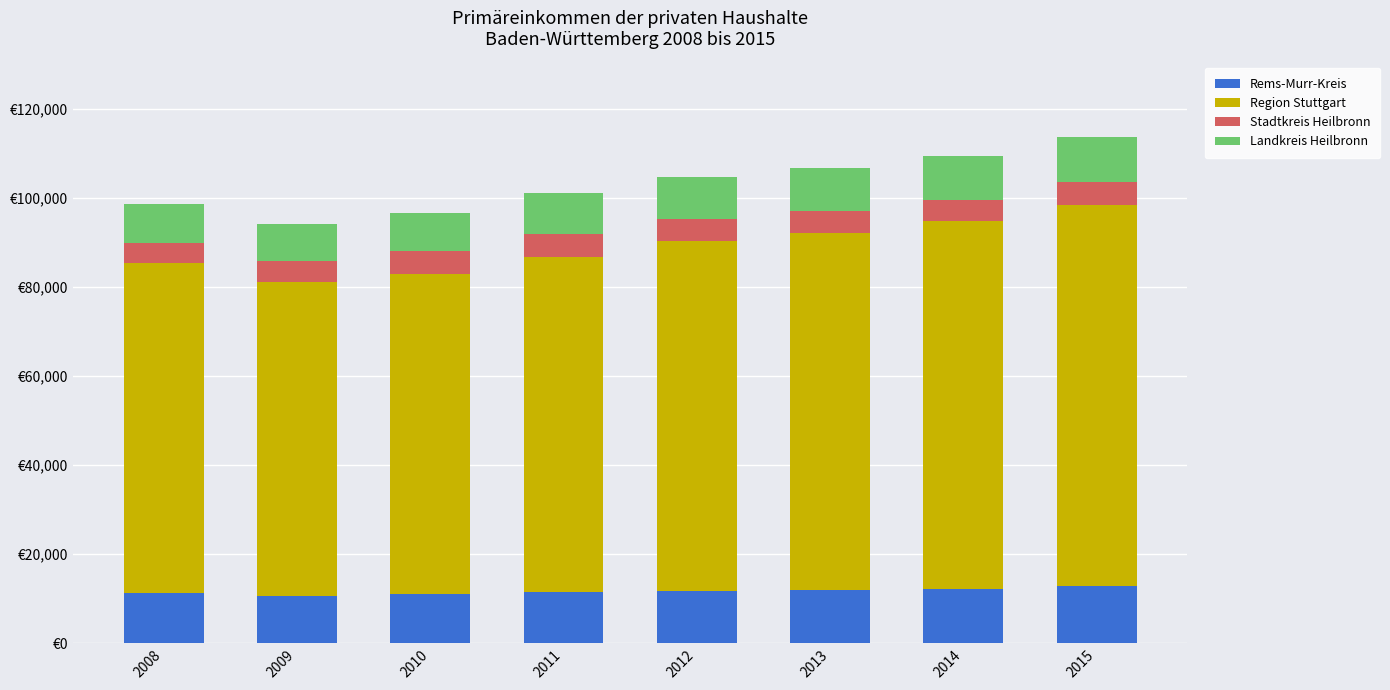

Is it true that Landkreis Heilbronn equals 4174.8 at 2011?

False